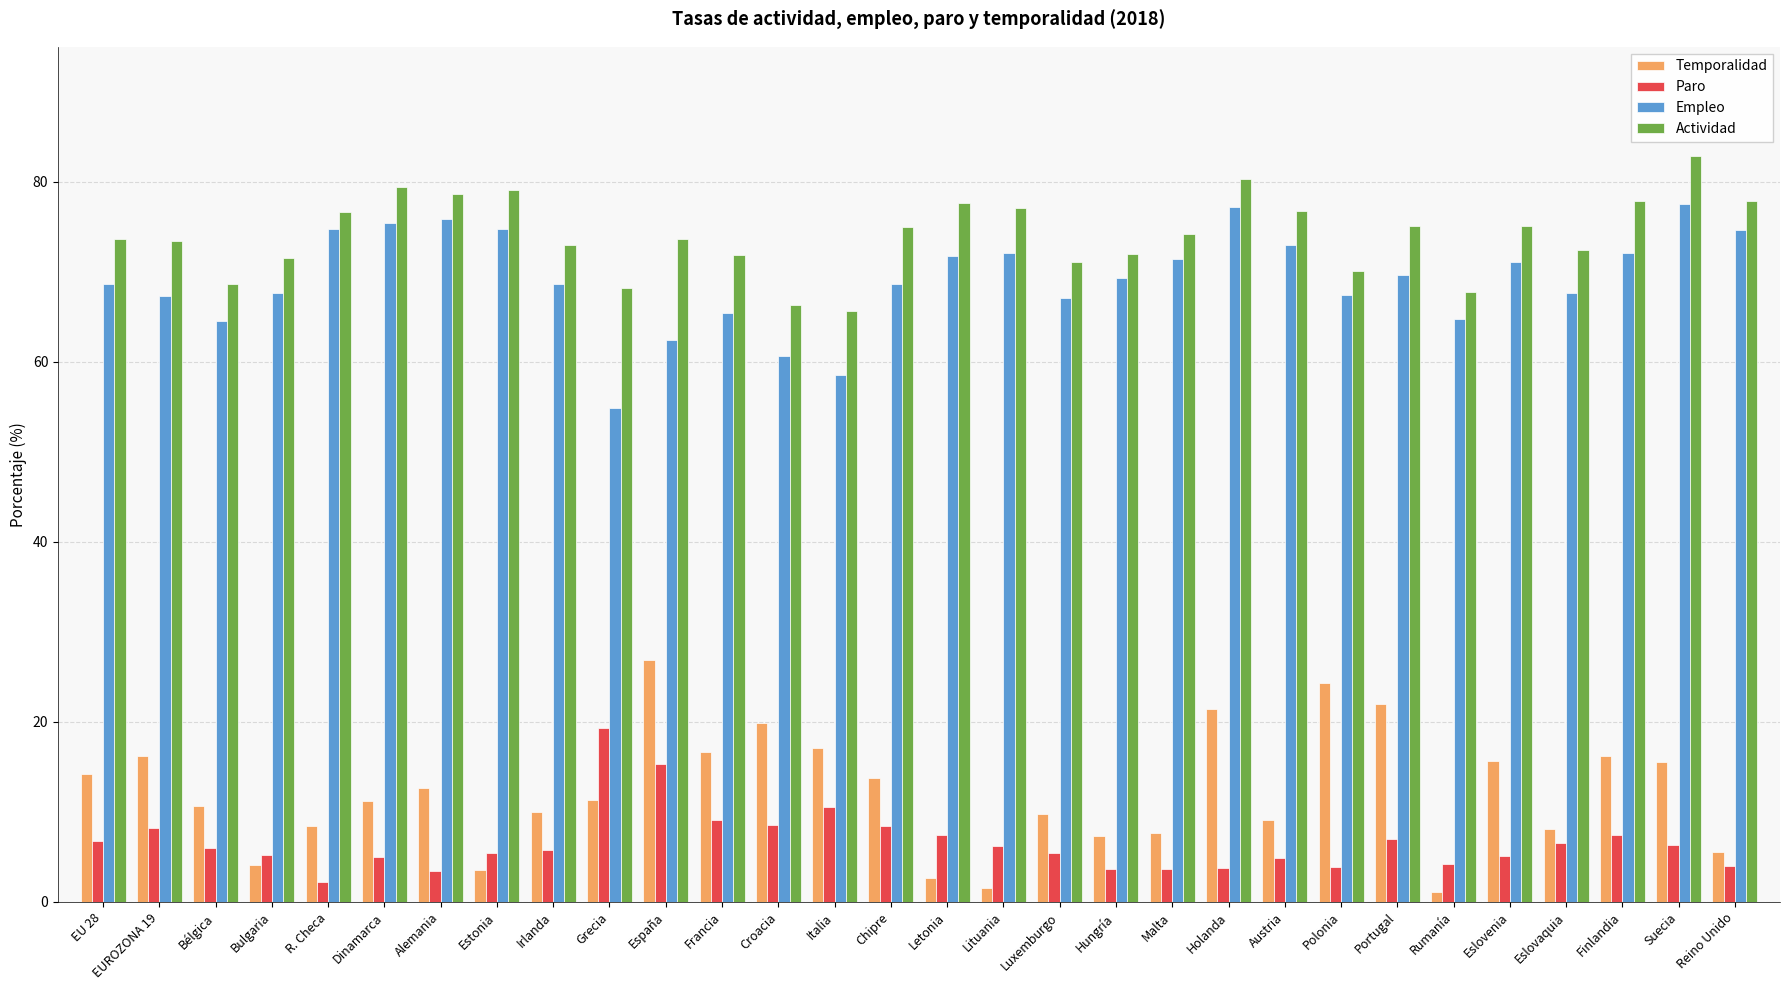

At which category does the chart reach its peak across all series?

Suecia